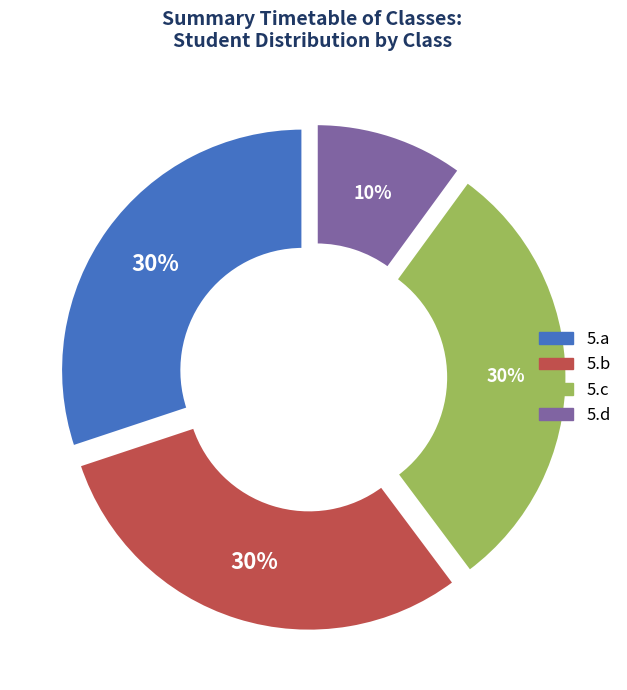

What is the largest slice in the pie chart?

5.a